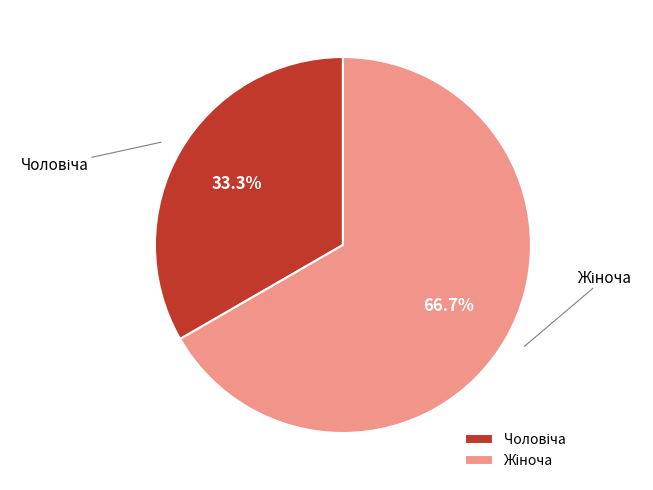

Count the number of slices in the pie.

2